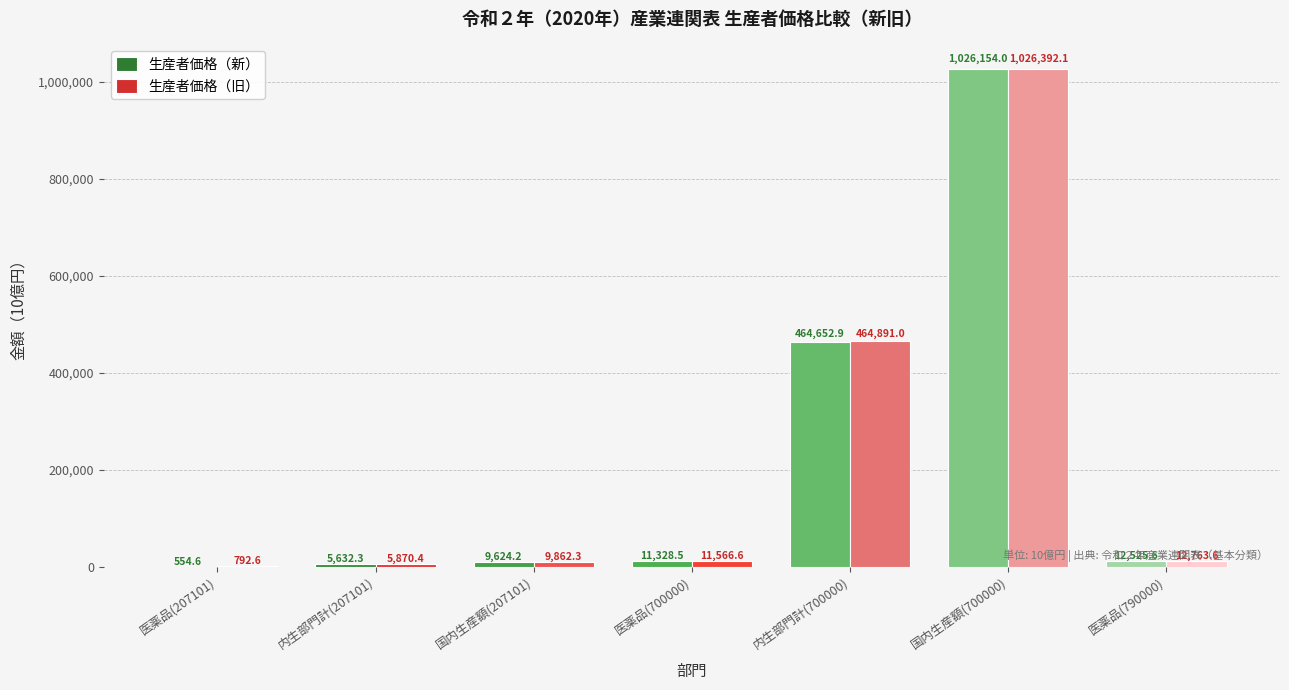

Are the bars horizontal?

No